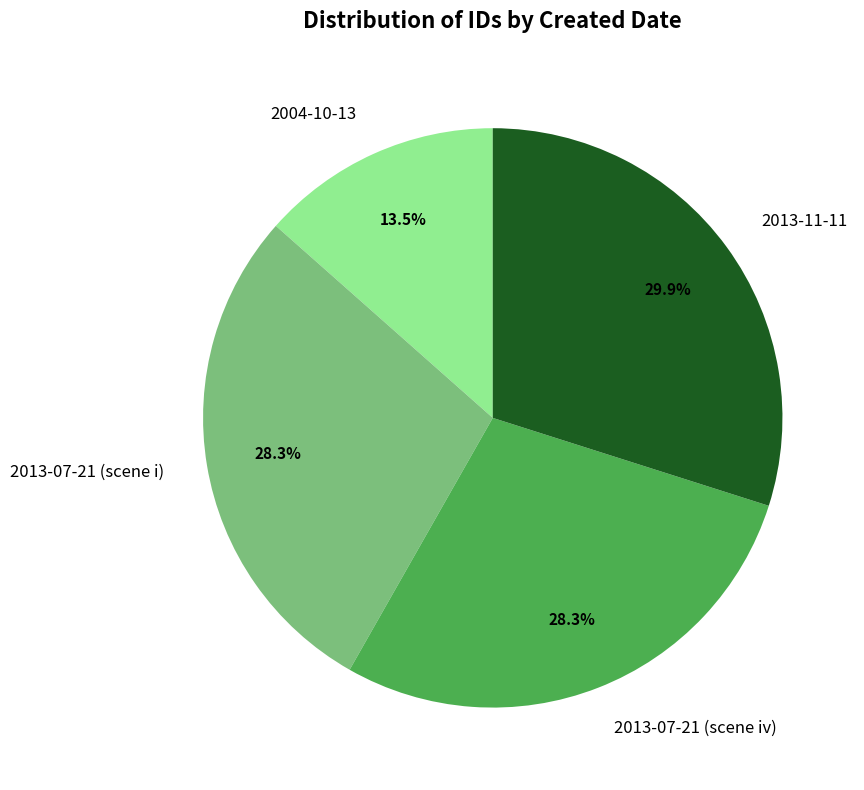

What is the total percentage of 2013-07-21 (scene i) and 2013-11-11?

58.2%